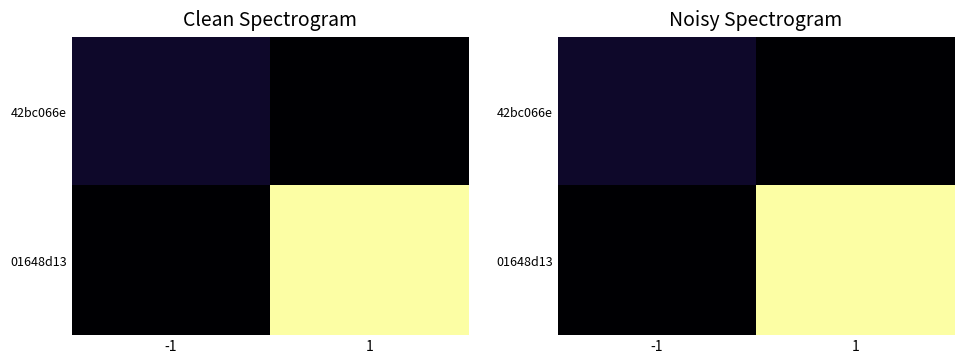

Count the number of categories in the chart.

2